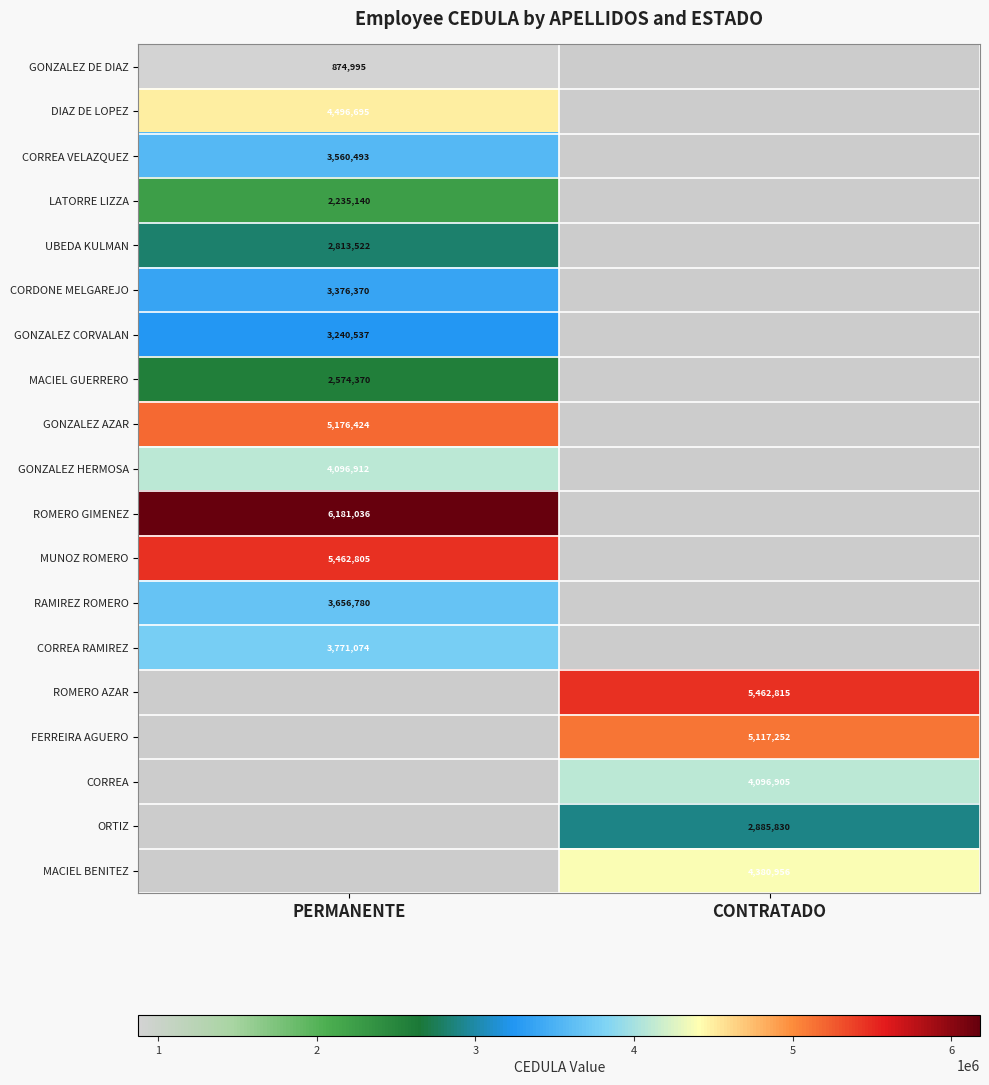

What is the difference between the highest and lowest values at PERMANENTE?

5306041.0